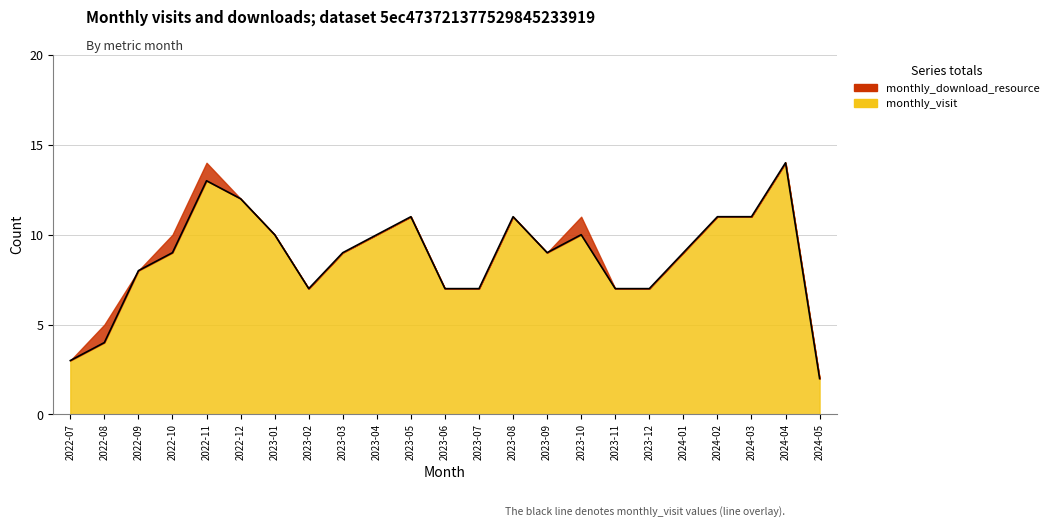

What is the sum of the values at 2023-12 and 2023-11?

14